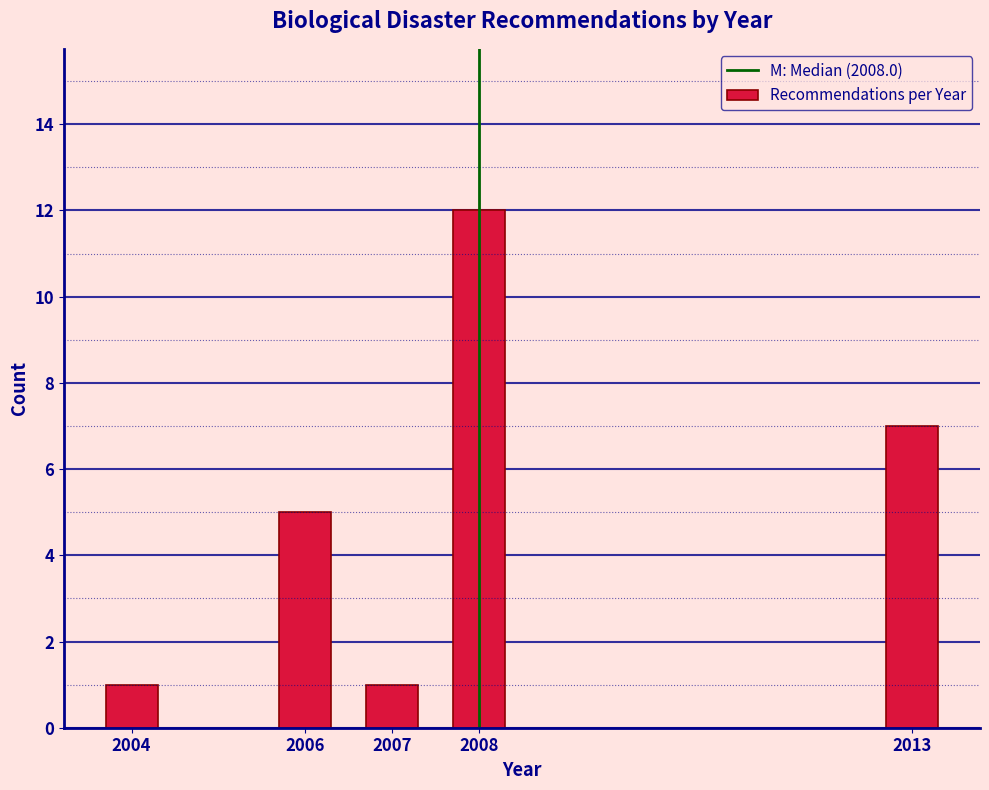

Reading left to right, list all the values displayed in this chart.

1	5	1	12	7